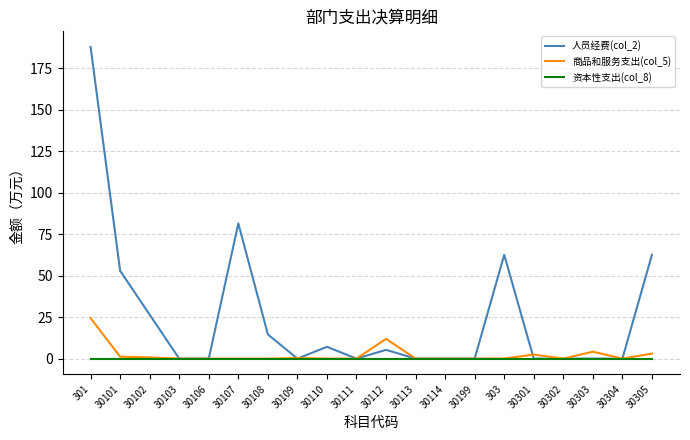

What is the difference between the 商品和服务支出(col_5) values at 301 and 30108?

24.4